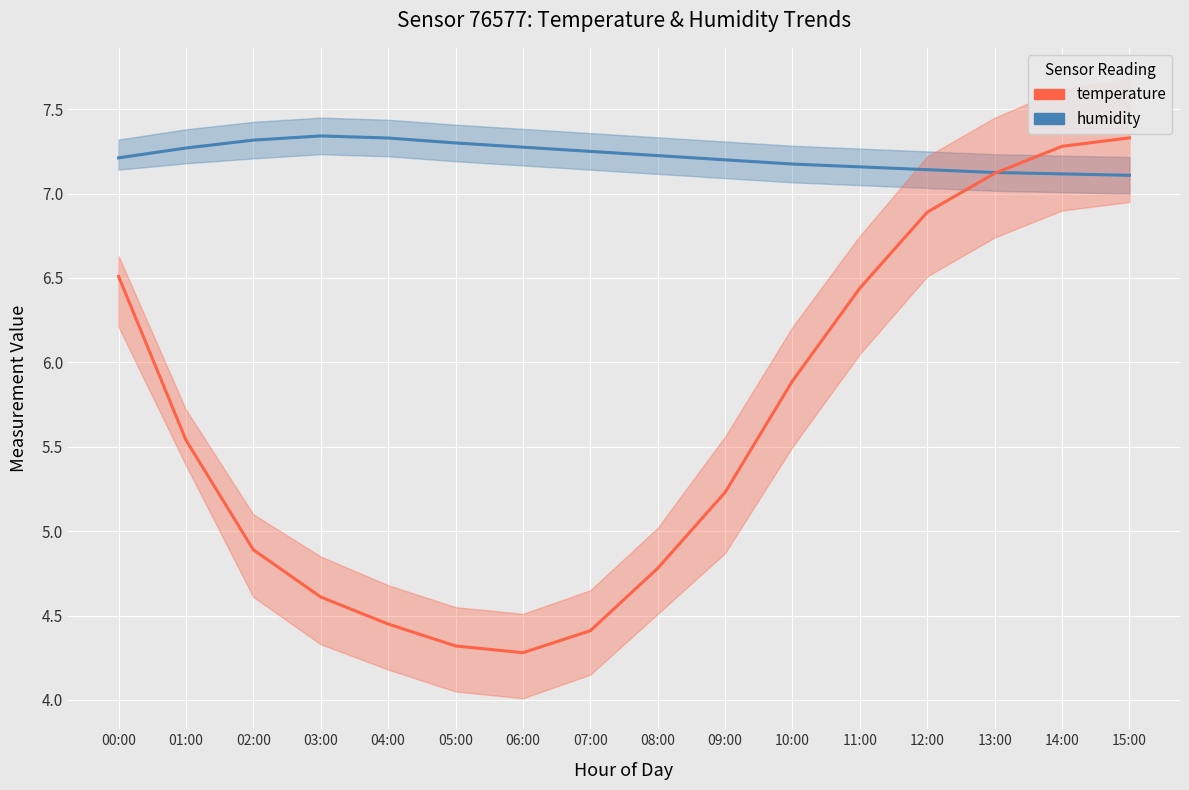

What is the label of the 15th point from the left?

14:00